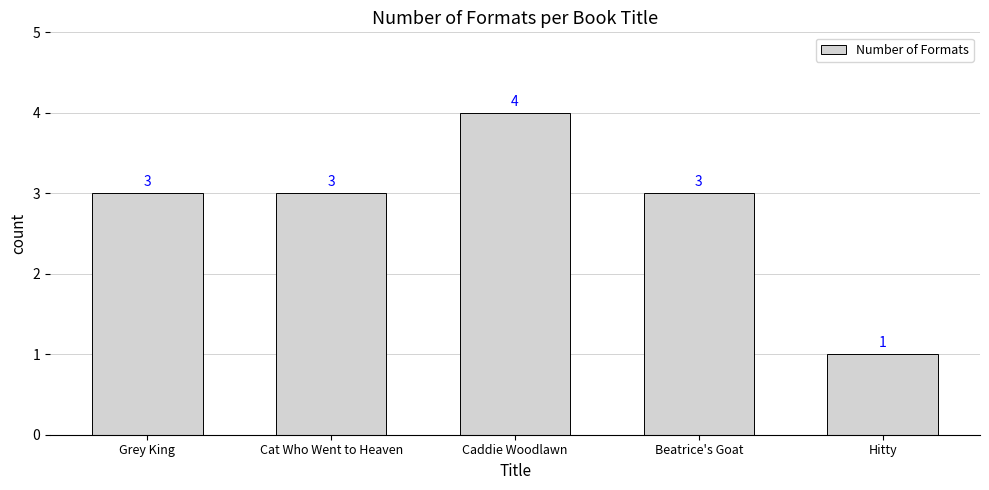

What is the label of the 1st bar from the left?

Grey King